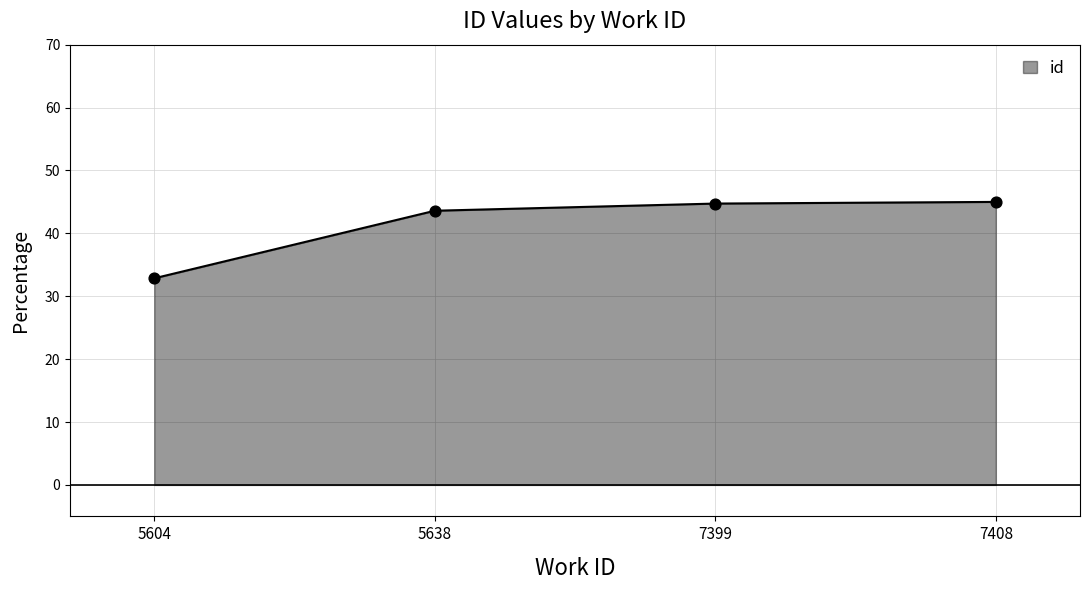

Between 5604 and 7399, which is larger?

7399